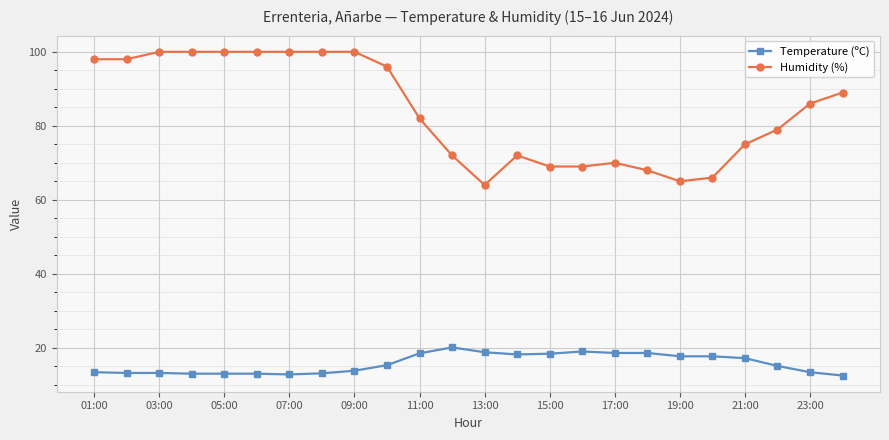

What is the minimum value for Temperature (ºC)?

12.5